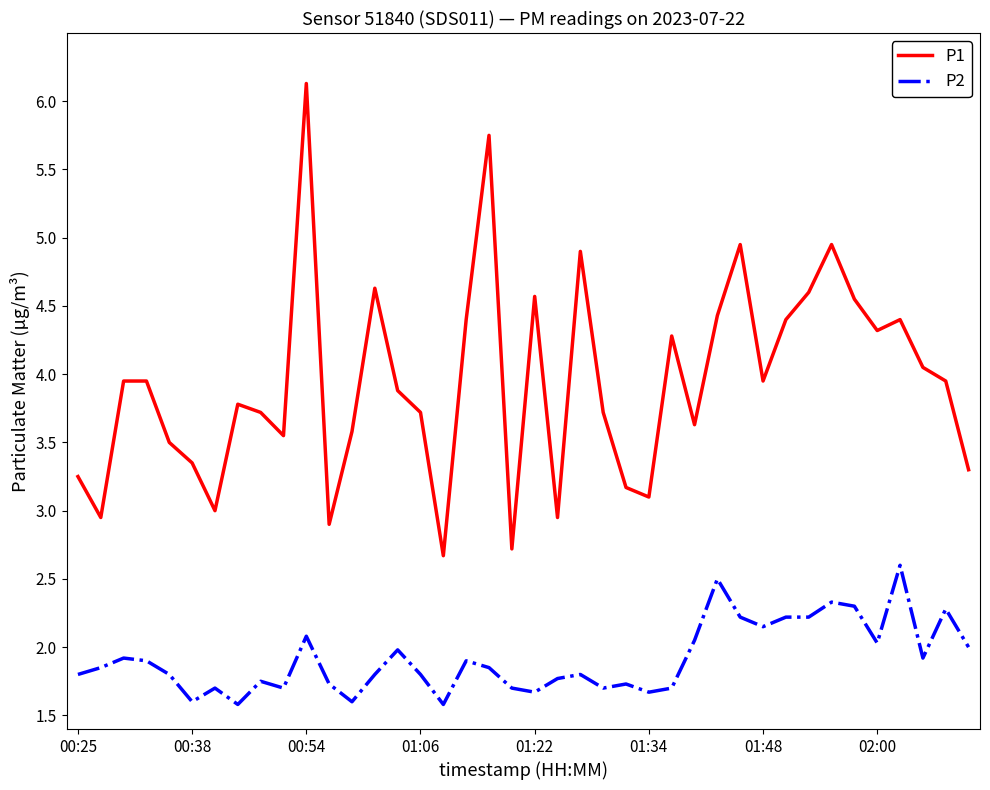

Which series has the largest total across all categories?

P1